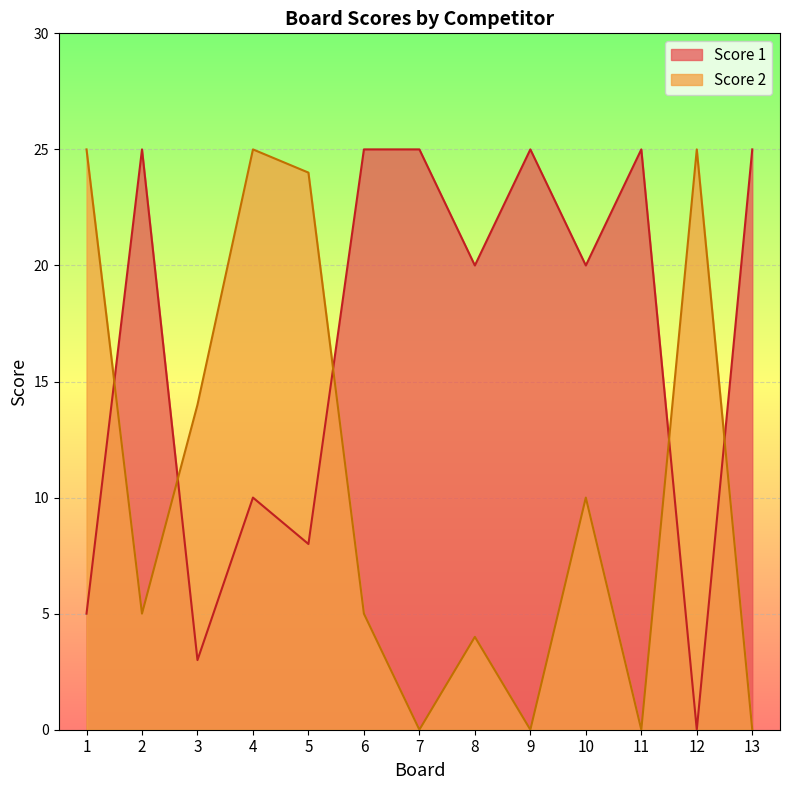

How many lines are shown in the chart?

2